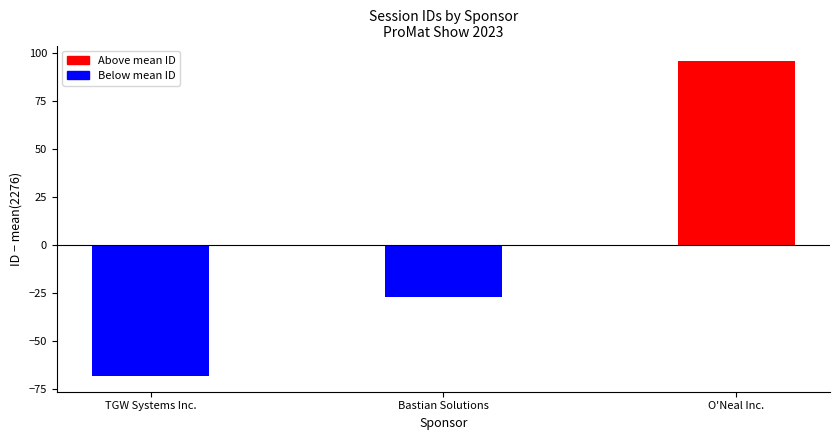

What is the change in value from TGW Systems Inc. to O'Neal Inc.?

+164.0